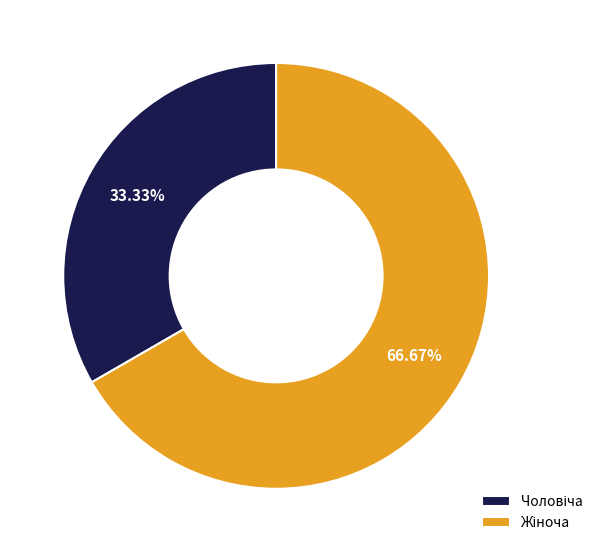

Does any single category account for the majority?

Yes